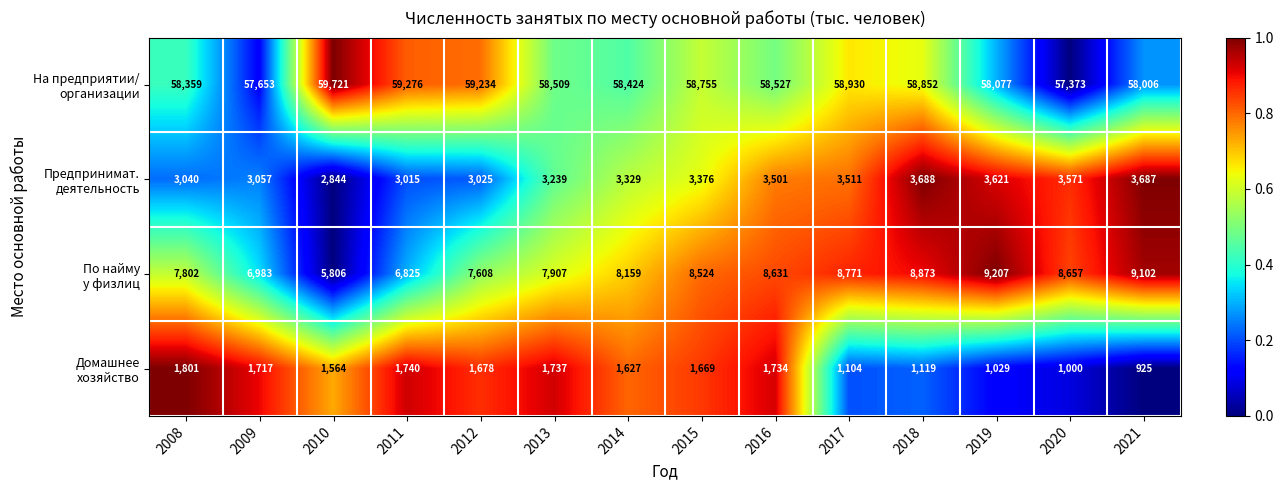

What is the total value across all series at 2009?

69410